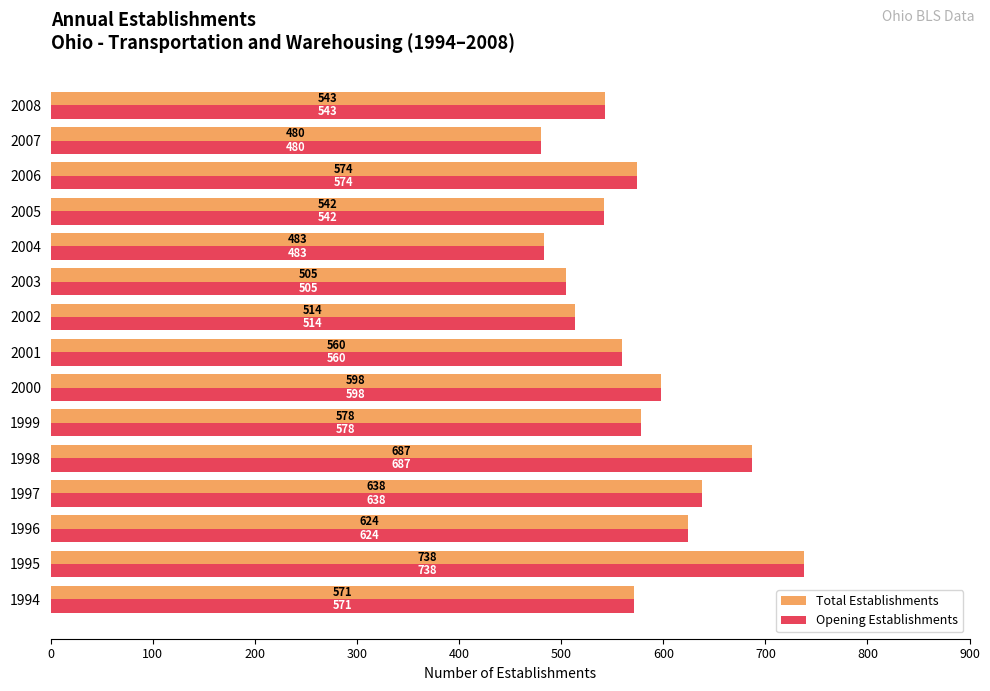

The Total Establishments series shows 638 at 1997. True or false?

True